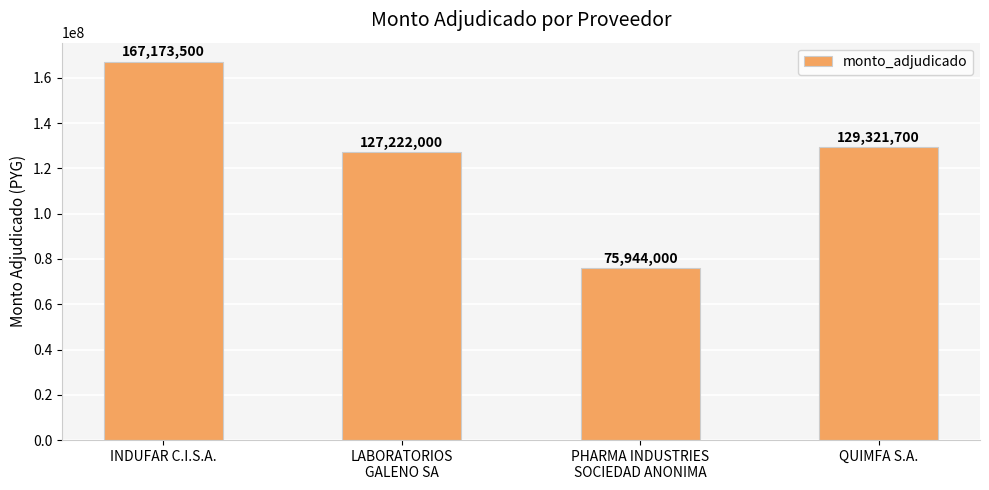

The value at LABORATORIOS
GALENO SA is 174581134. True or false?

False